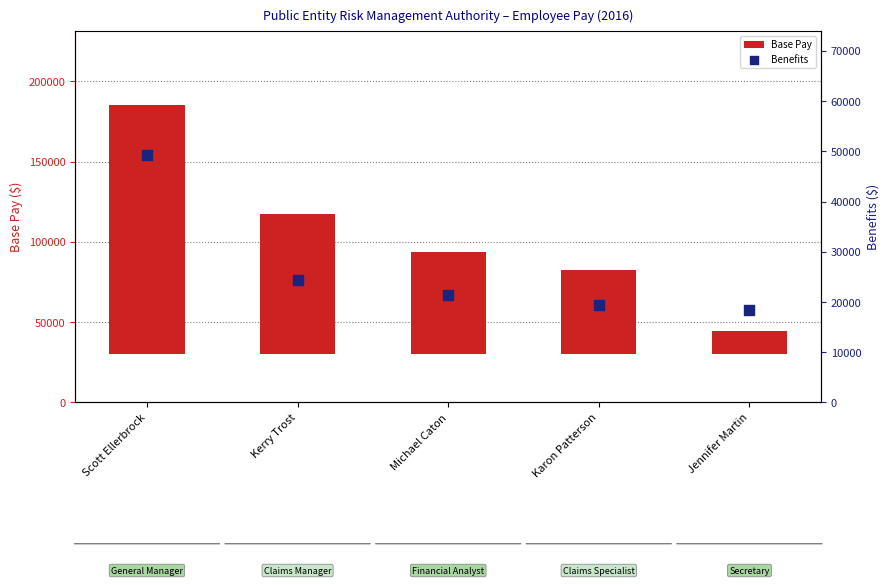

Which series reaches the maximum Y coordinate?

Base Pay